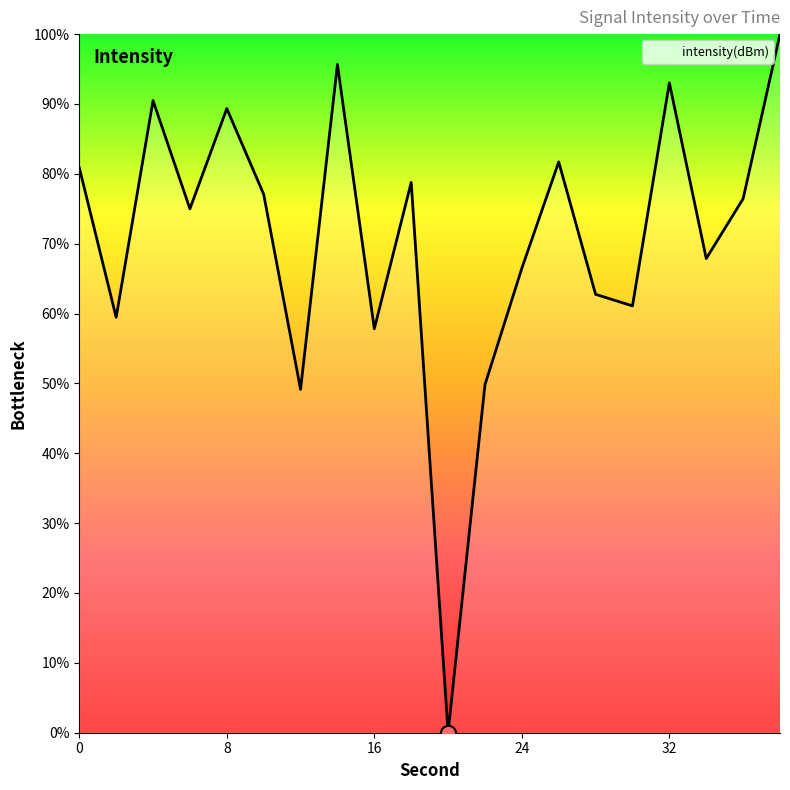

What is the difference between the maximum and minimum values?

100.0